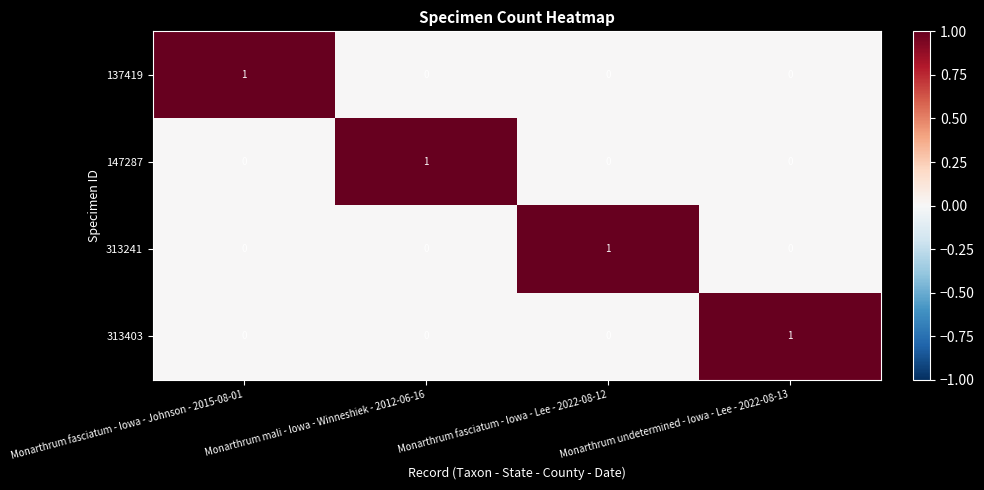

What is the total value across all series at Monarthrum fasciatum - Iowa - Lee - 2022-08-12?

1